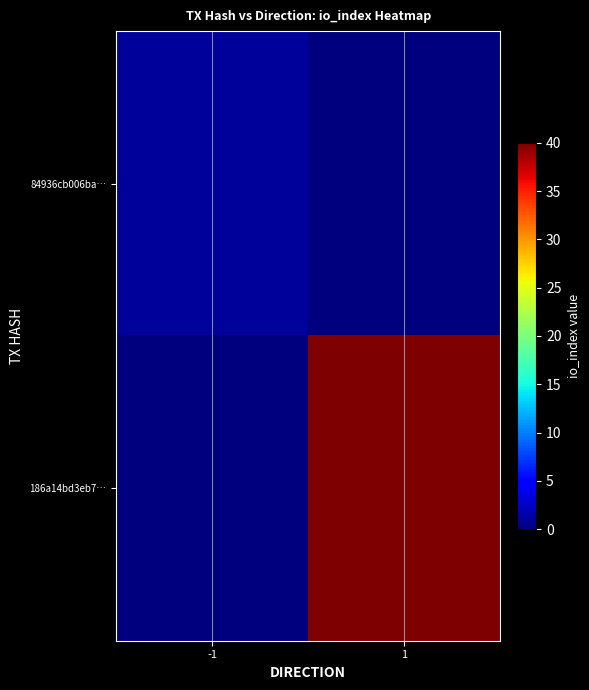

Rank the series by their average value, from highest to lowest.

186a14bd3eb7…, 84936cb006ba…